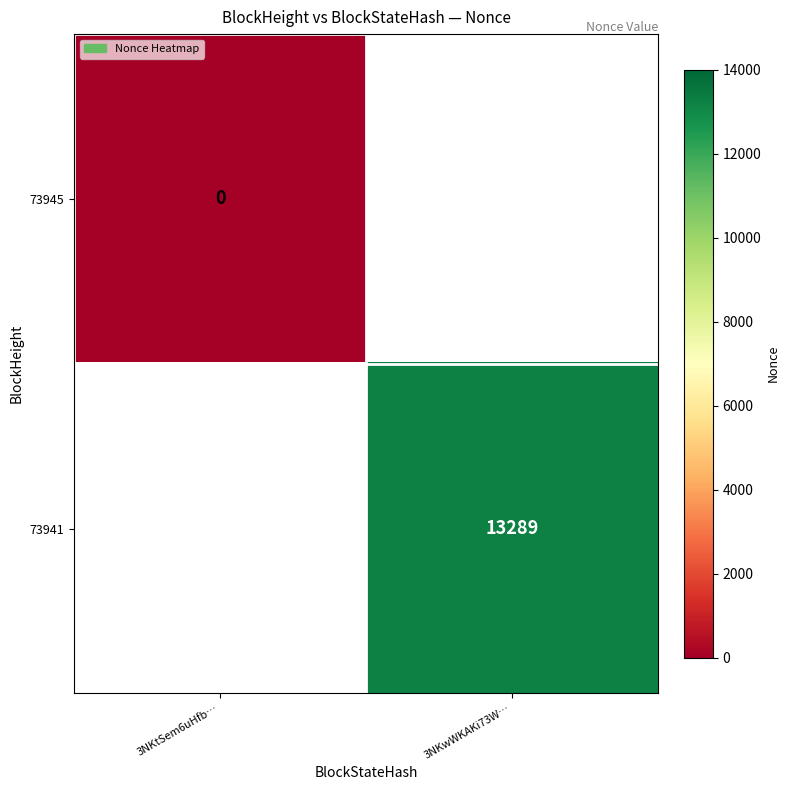

At how many categories does at least one series exceed 12359?

1